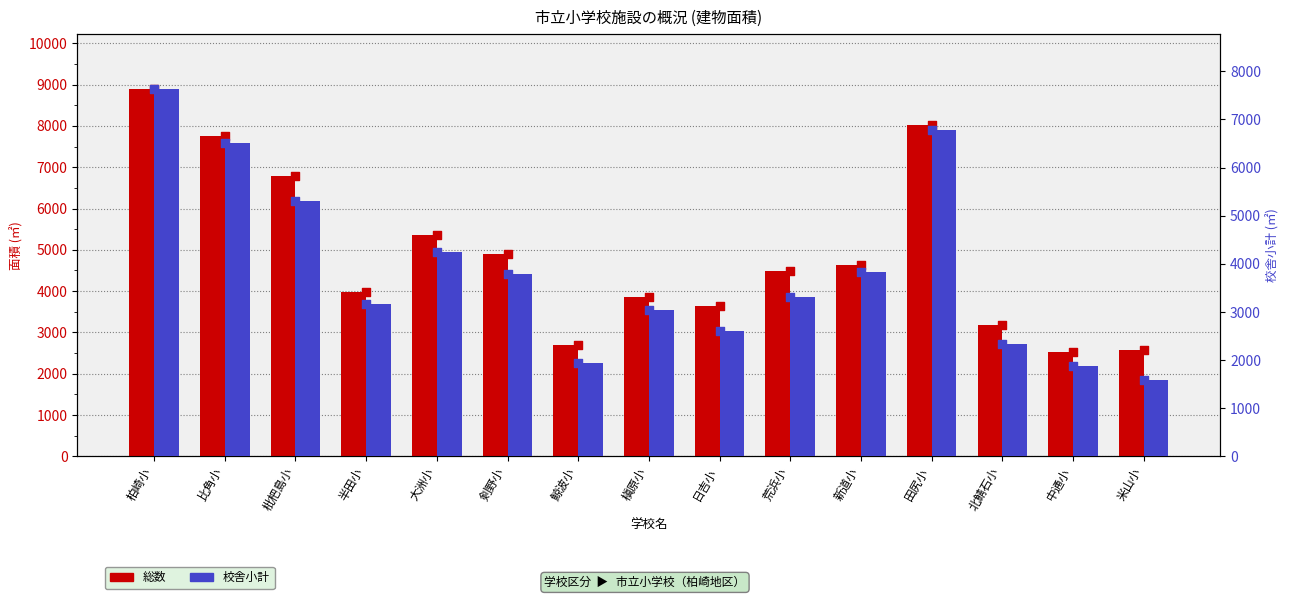

Which series has the widest spread of Y values?

総数